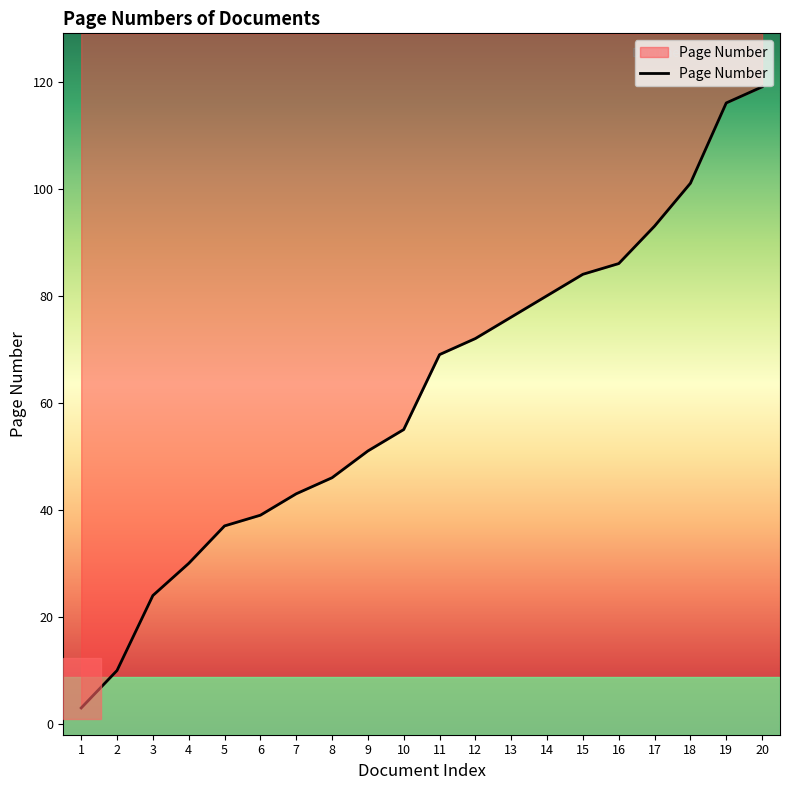

List the labels in order of value, smallest first.

1, 2, 3, 4, 5, 6, 7, 8, 9, 10, 11, 12, 13, 14, 15, 16, 17, 18, 19, 20